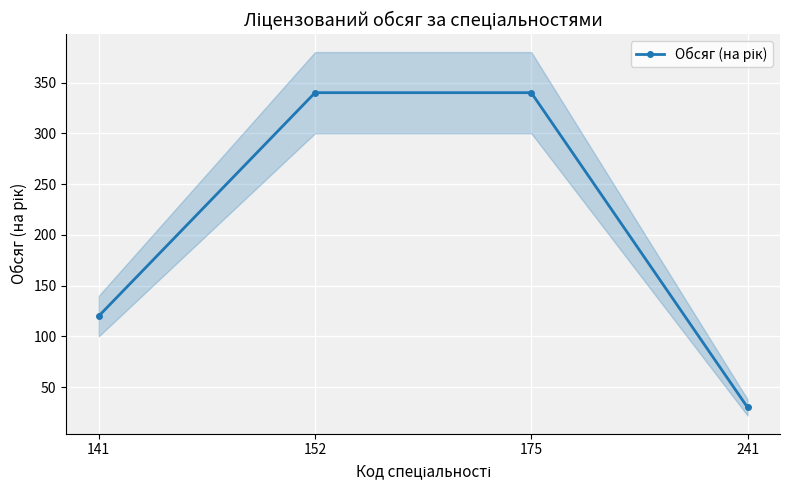

Reading left to right, transcribe all the data shown in this chart.

141=120	152=340	175=340	241=30